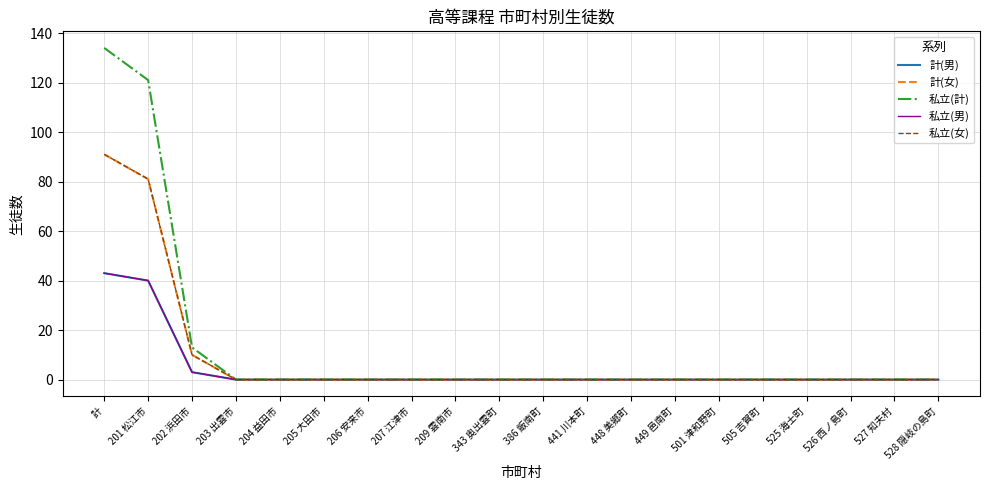

Is this an area chart (filled region under the line)?

No